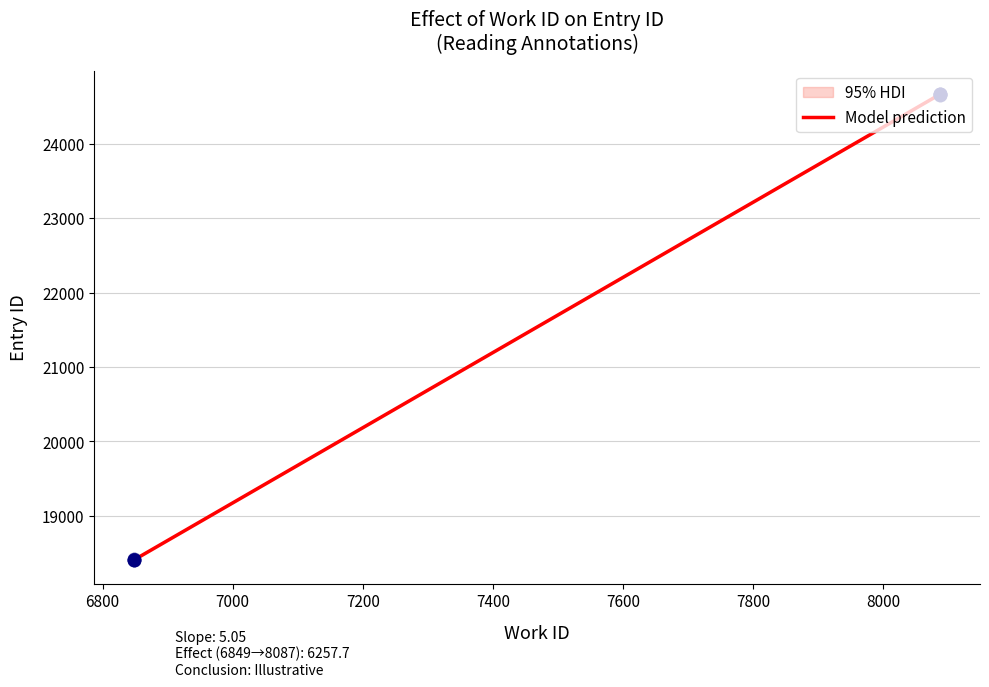

What is the ratio of the value at 6849 to the value at 8087?

0.7